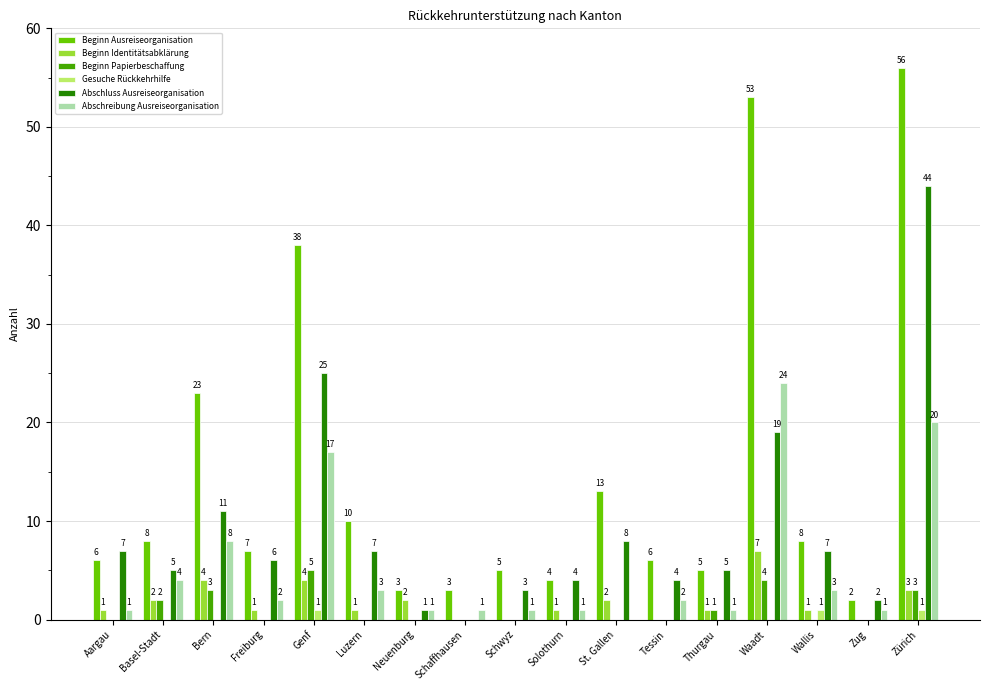

What is the total value across all series at St. Gallen?

23